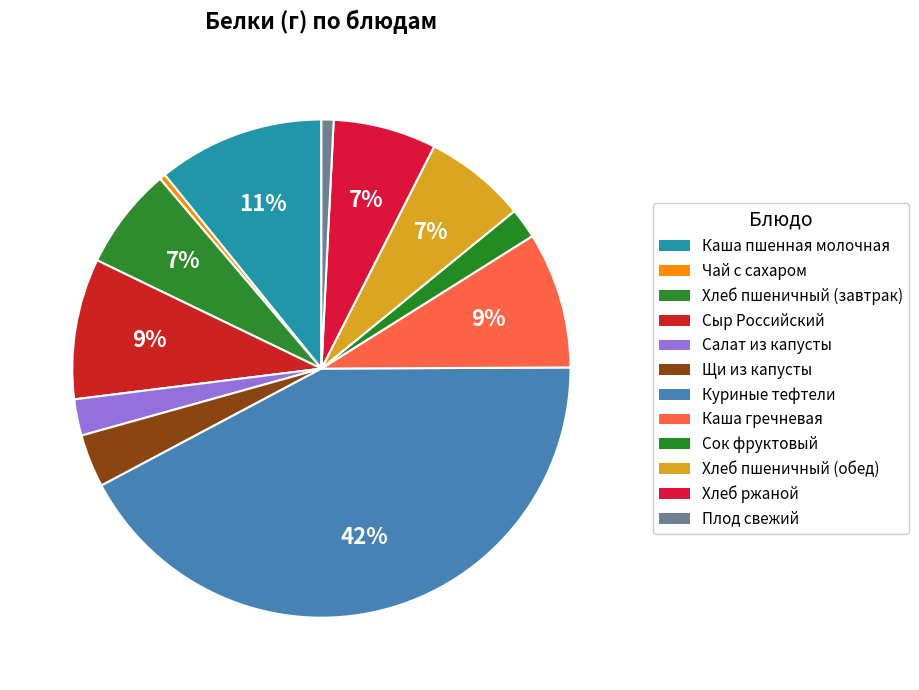

Is Щи из капусты the majority of the pie?

No